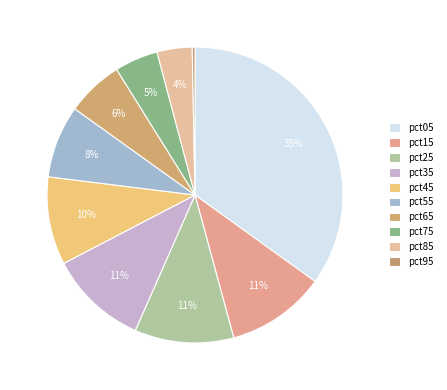

Does any single category account for the majority?

No